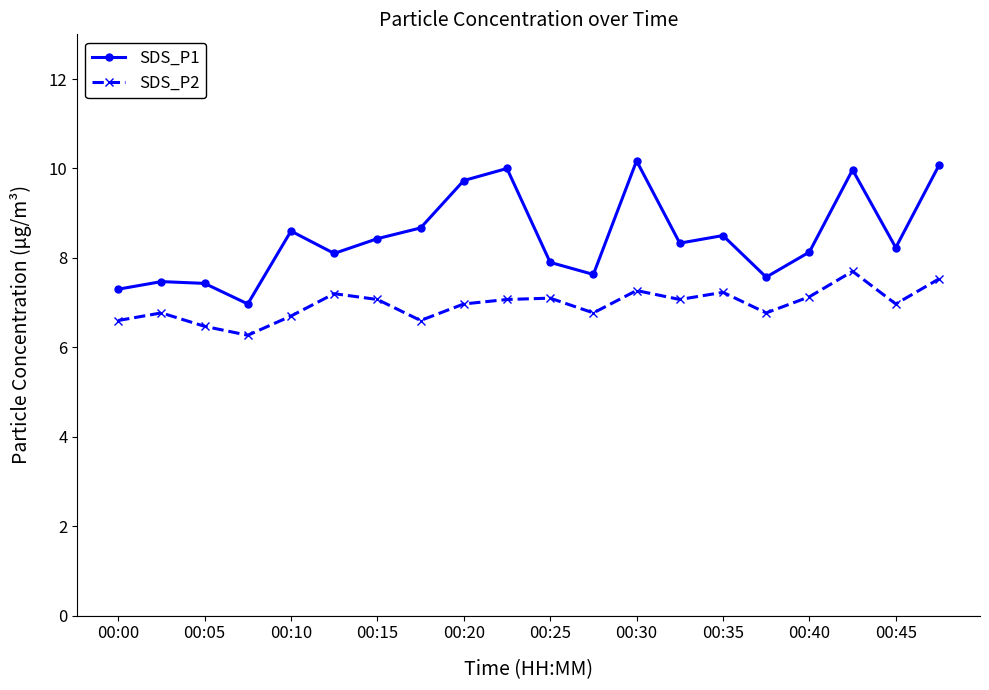

In SDS_P1, how many points are lower than both neighbors (excluding endpoints)?

6